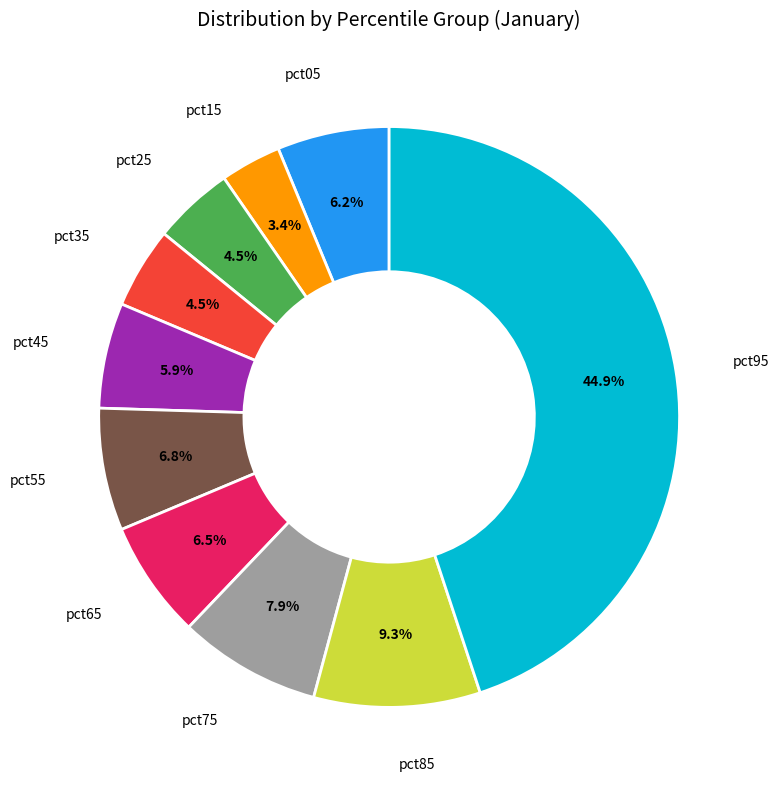

Is there a majority slice in this chart?

No